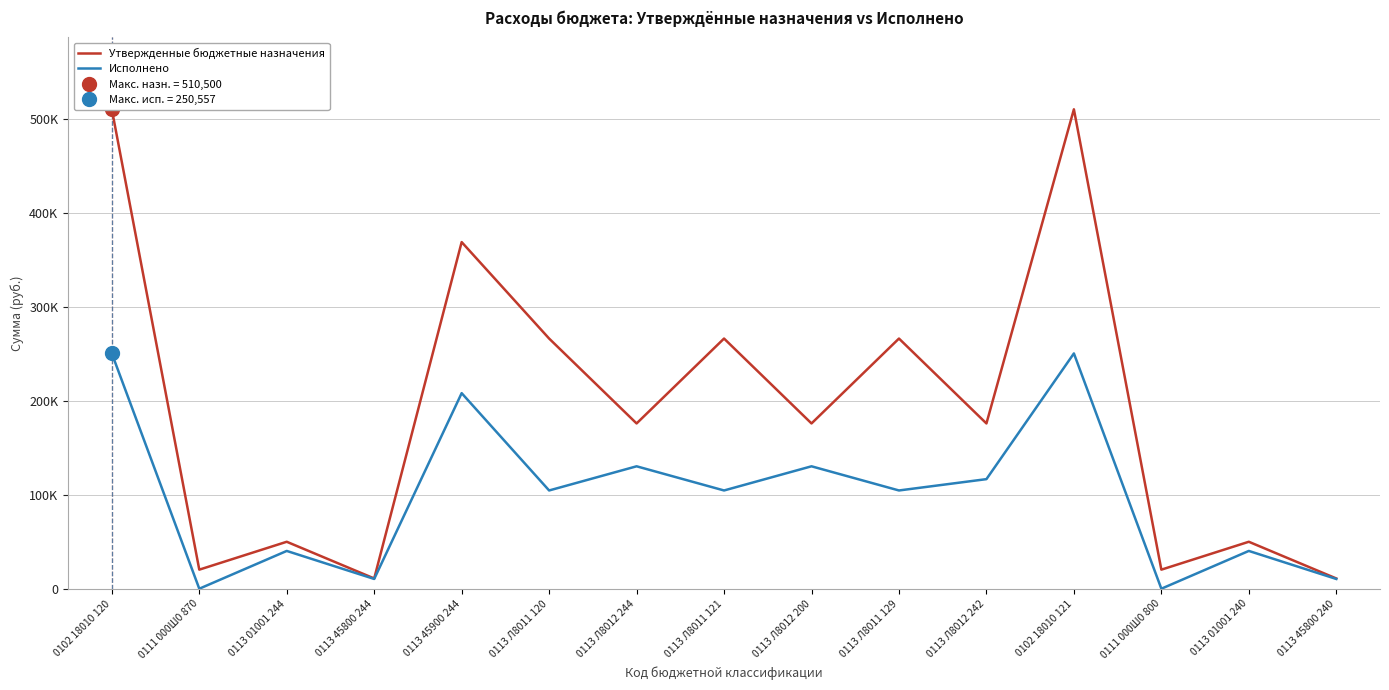

What is the greatest value displayed?

510500.0